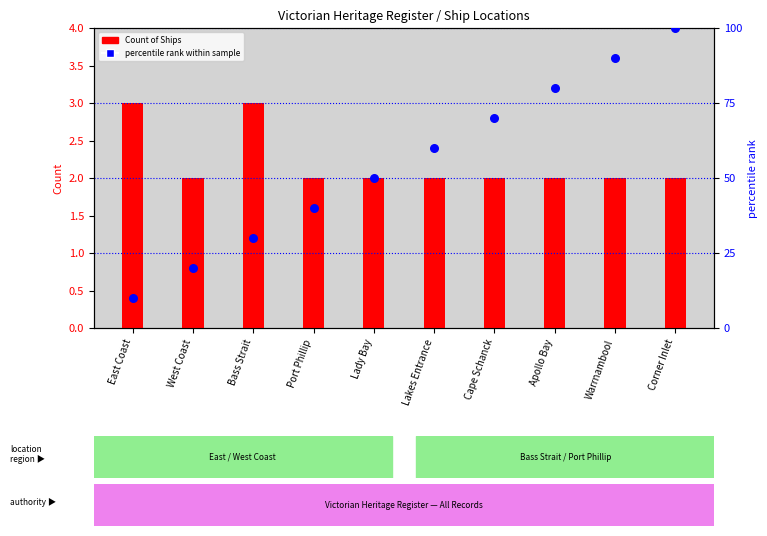

What are all the series names shown in the legend?

Count of Ships, percentile rank within sample